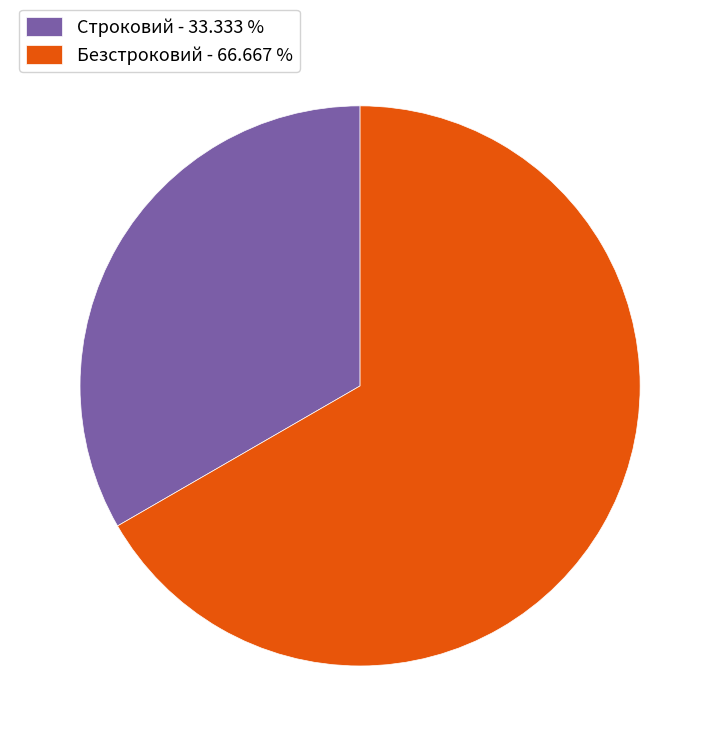

Is there a majority slice in this chart?

Yes